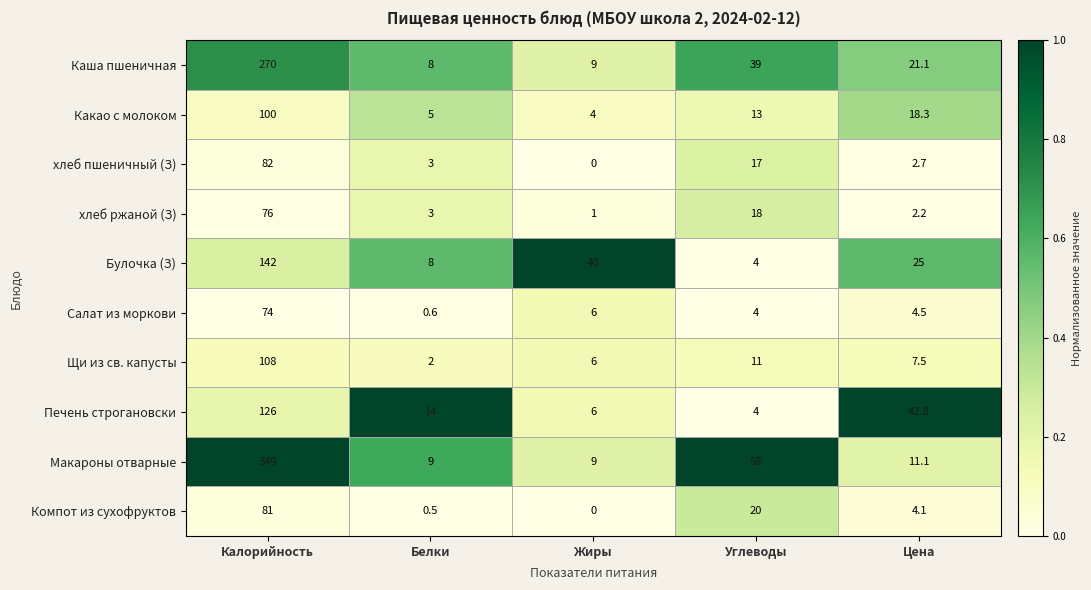

What is the difference between the highest and lowest values at Цена?

40.6